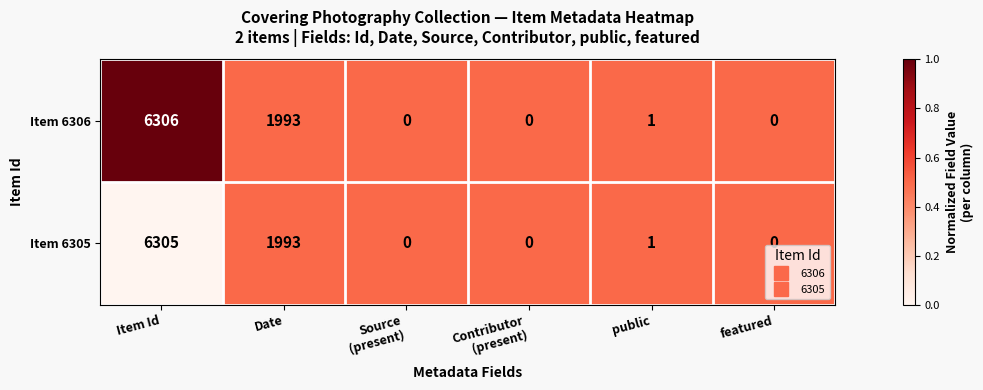

At which label does Item 6305 reach its peak?

Item Id